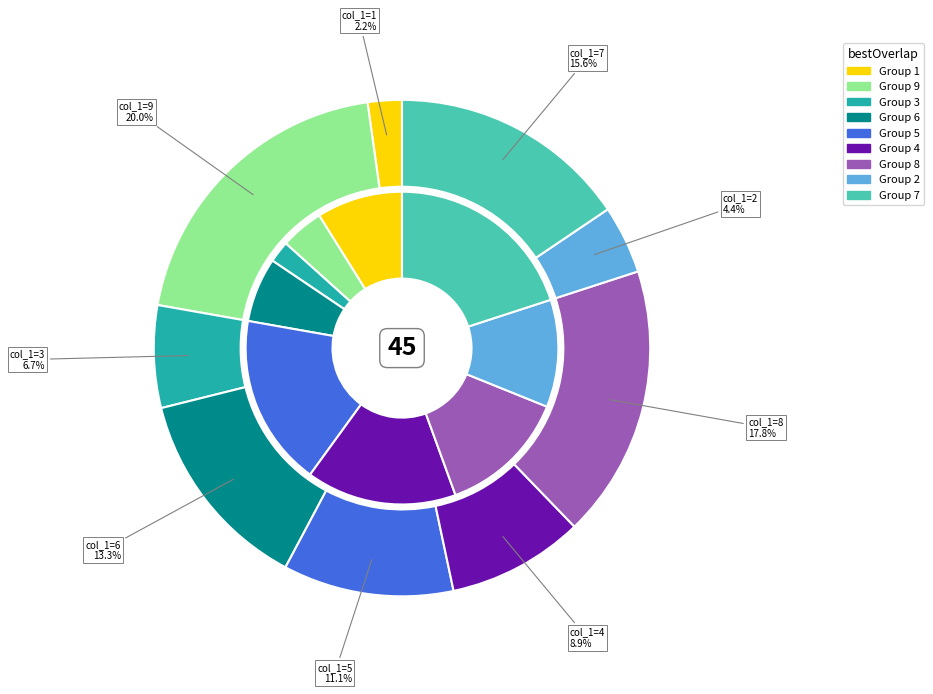

Is the sum of 2 and 0 greater than half?

No